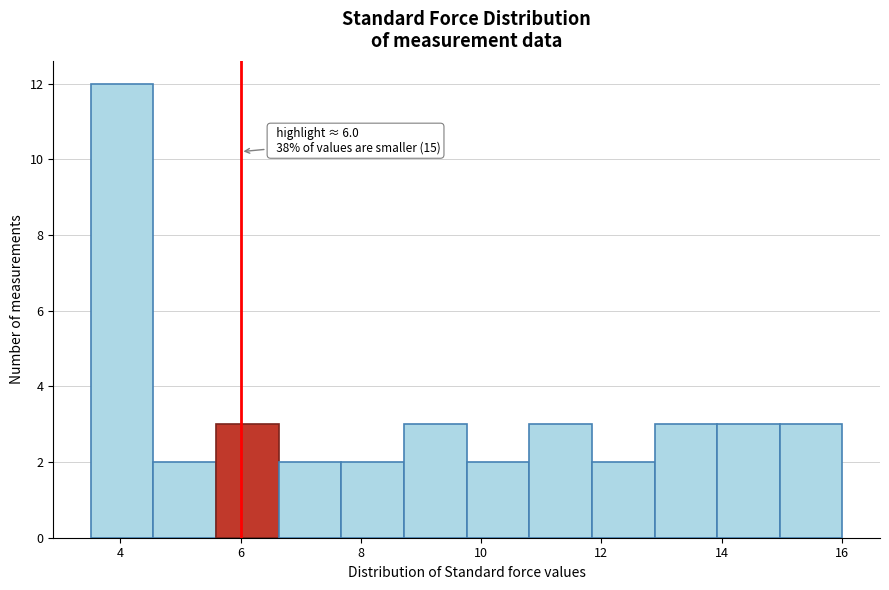

Which range on the x-axis has the tallest bar?

3.6 to 4.6